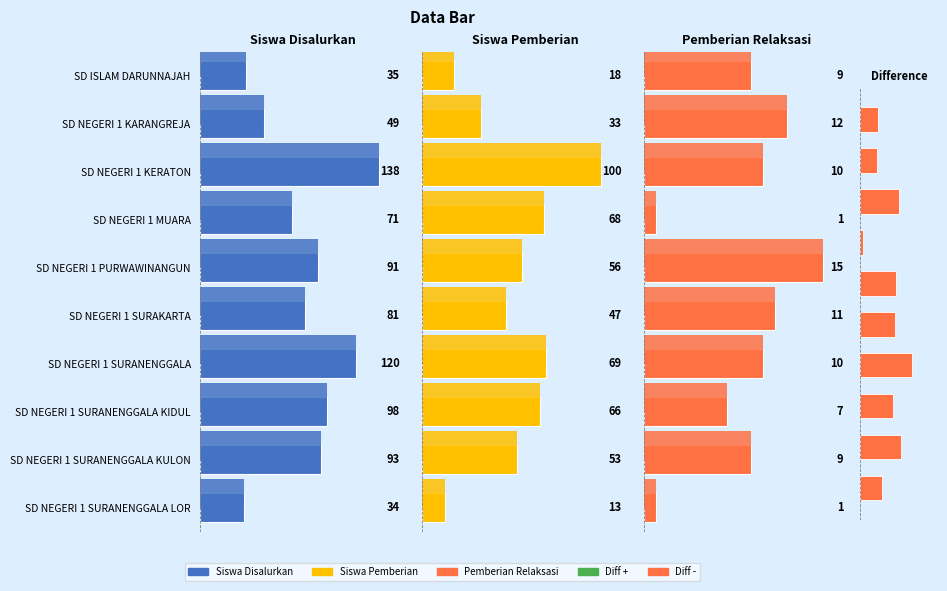

Count the number of data series in this chart.

4